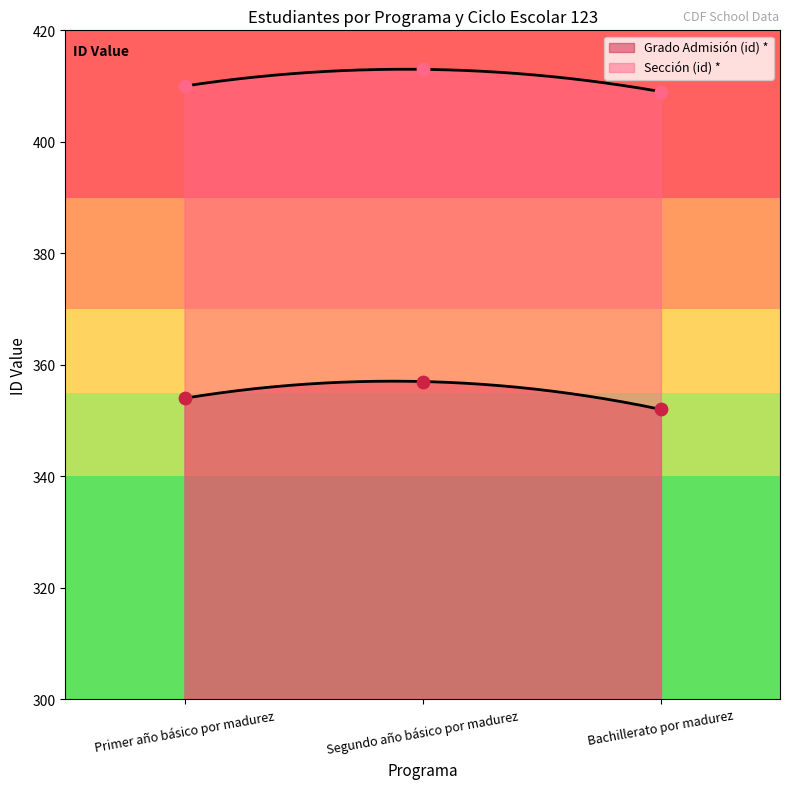

Is the value of Grado Admisión (id) * at Bachillerato por madurez greater than the value of Sección (id) * at Segundo año básico por madurez?

No